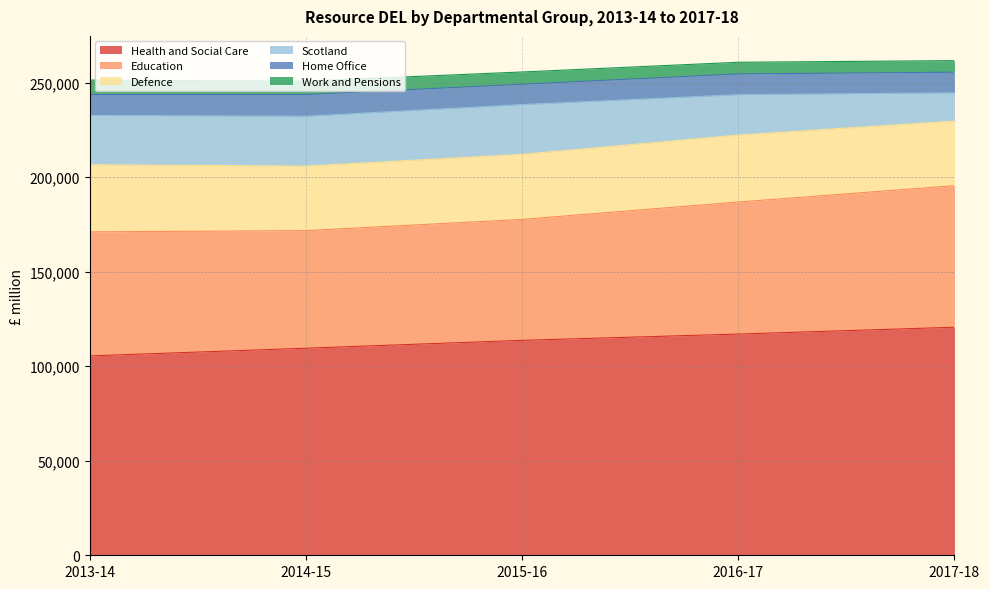

What position from the right is 2014-15?

4